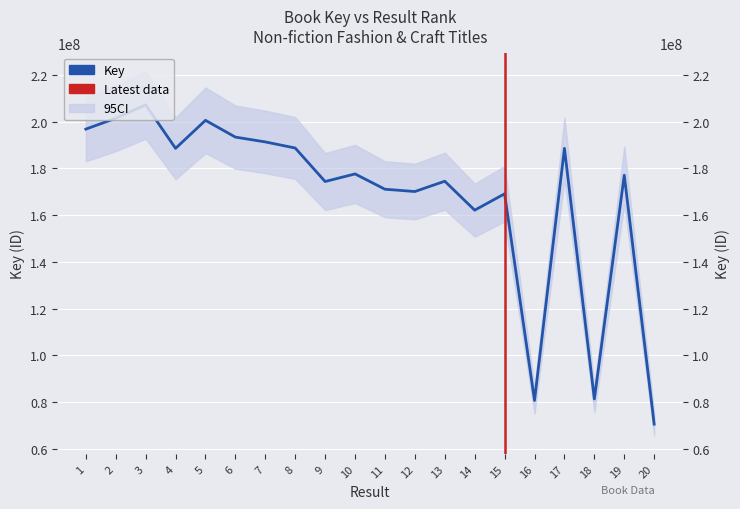

At which category does the data reach its first local peak?

3